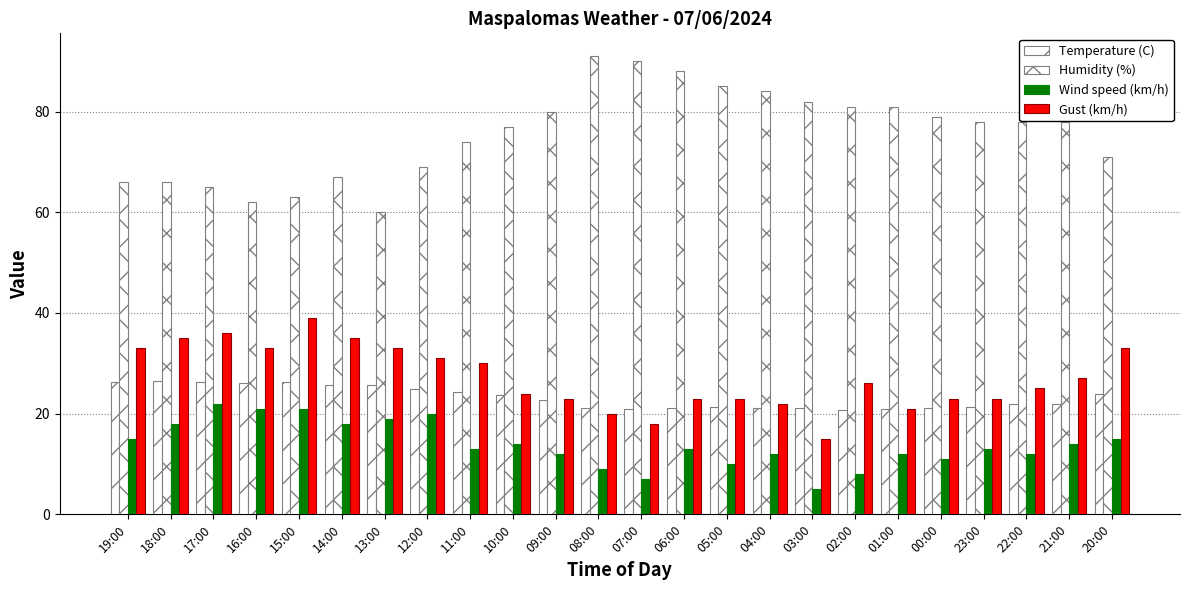

How many groups of bars are there?

24